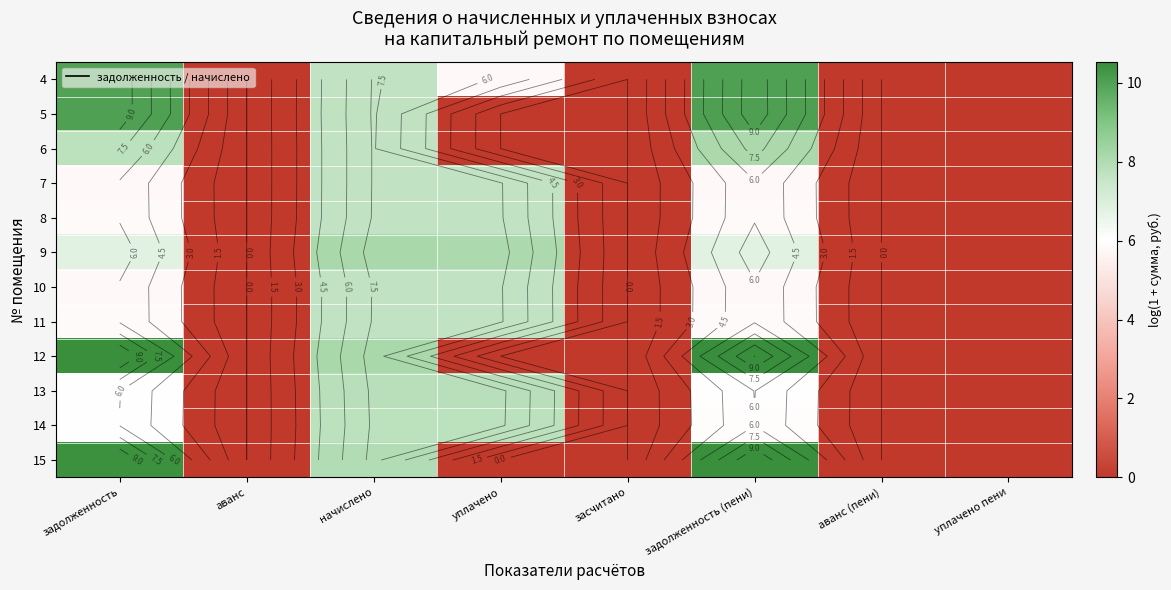

Is it true that 7 equals -2.7 at аванс?

False